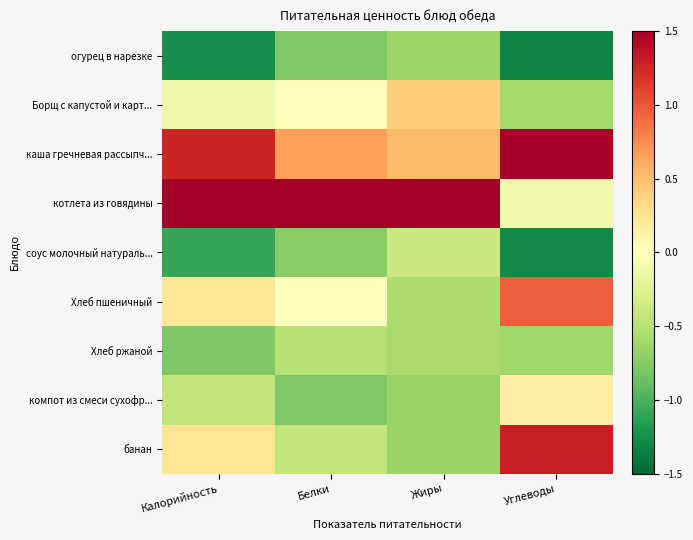

Rank the series at Жиры from highest to lowest value.

котлета из говядины, каша гречневая рассыпч..., Борщ с капустой и карт..., соус молочный натураль..., Хлеб пшеничный, Хлеб ржаной, огурец в нарезке, компот из смеси сухофр..., банан